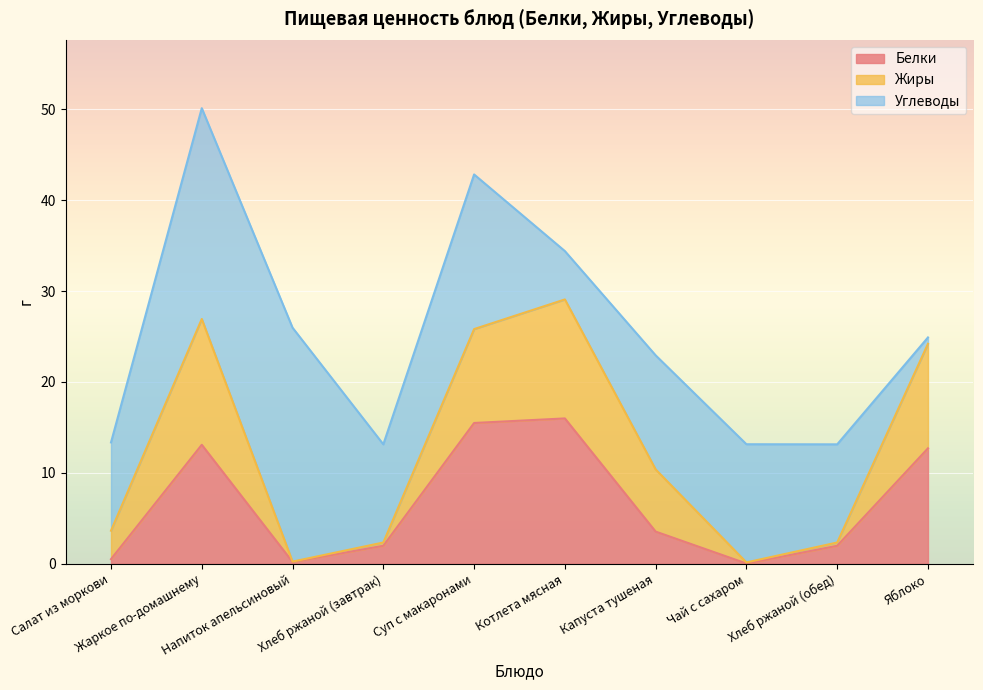

True or false: Белки and Жиры intersect in this chart.

False